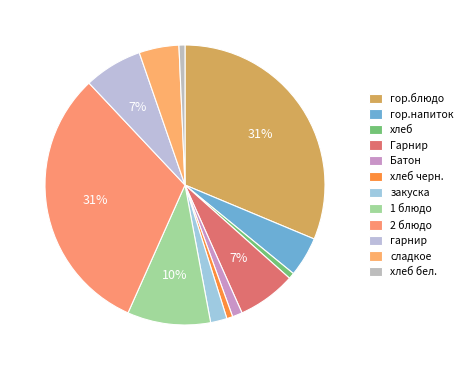

Which has a higher value, гор.напиток or 2 блюдо?

2 блюдо